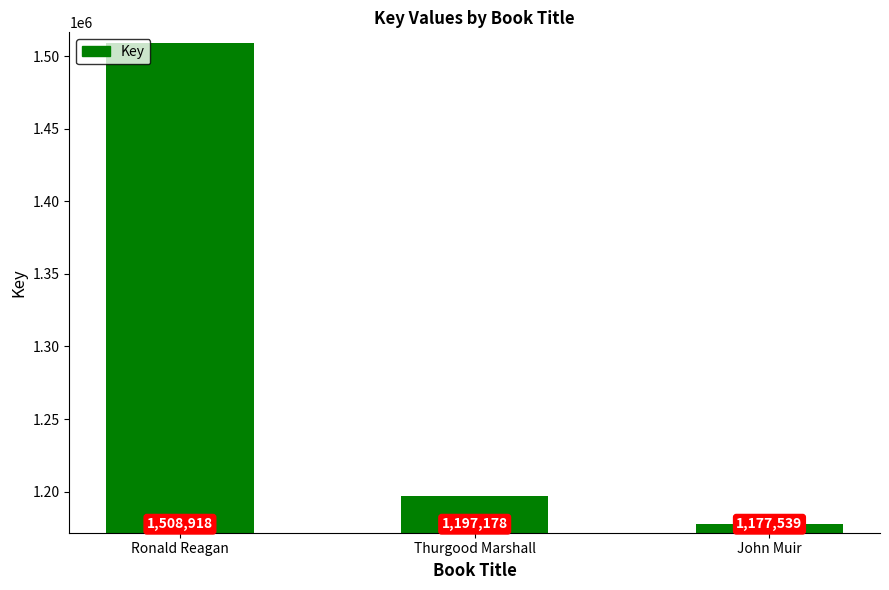

At which label is the value closest to 1343228?

Thurgood Marshall